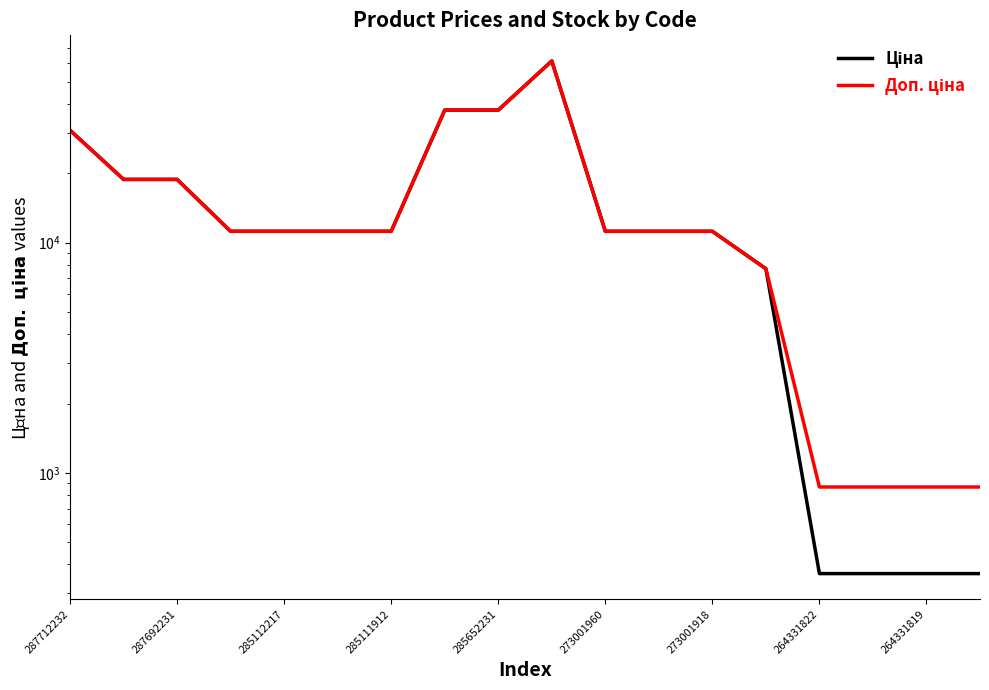

How many interior local peaks does the Ціна series have?

1